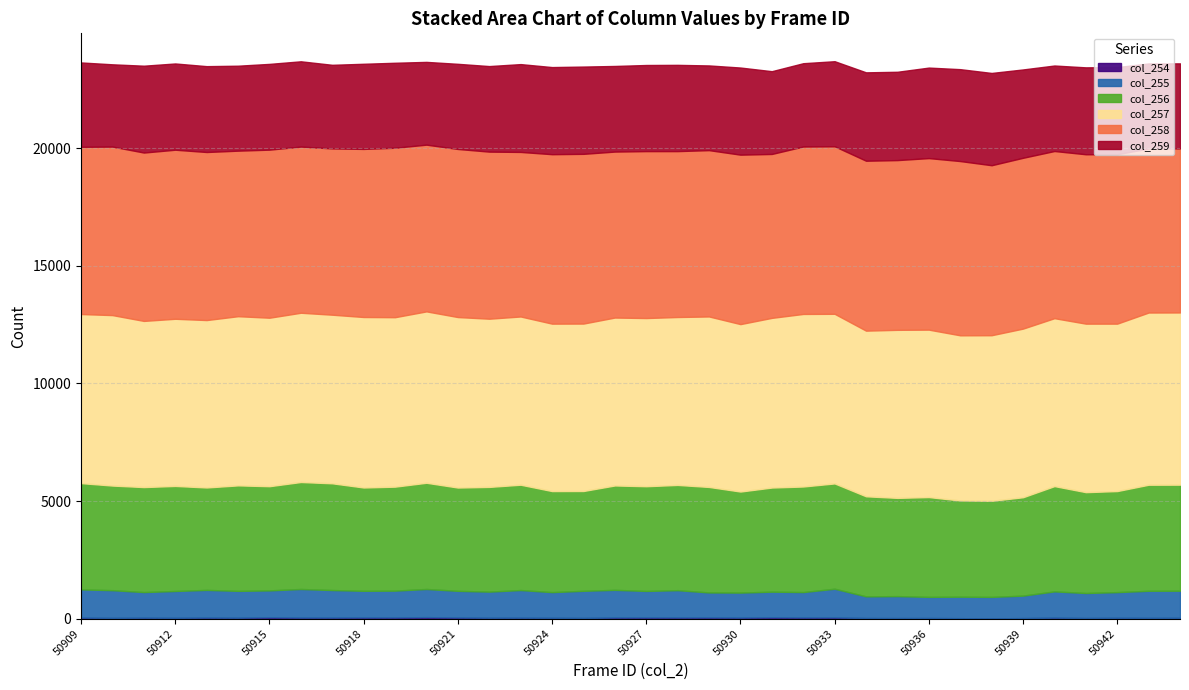

At which label does col_259 first exceed 3644?

50911